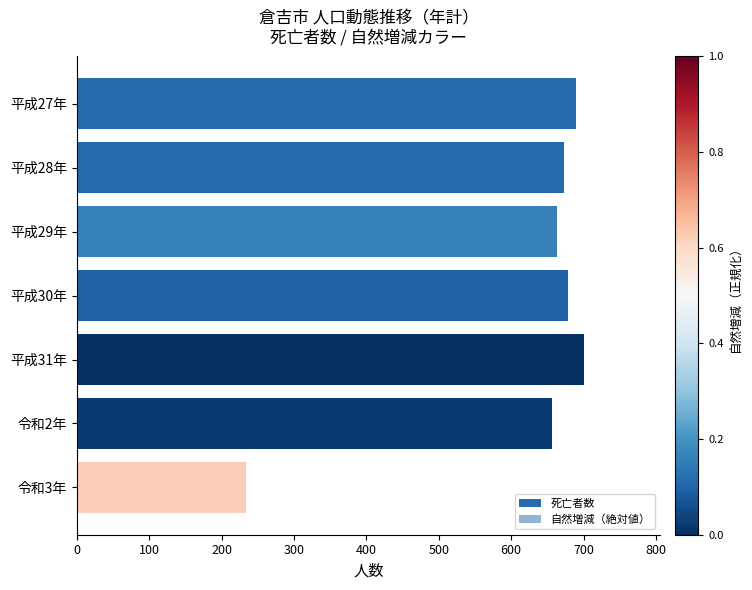

How many data points does each series have?

7